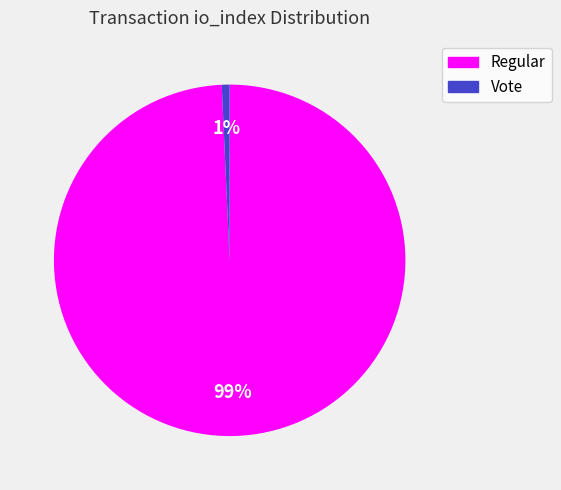

Count the number of slices in the pie.

2